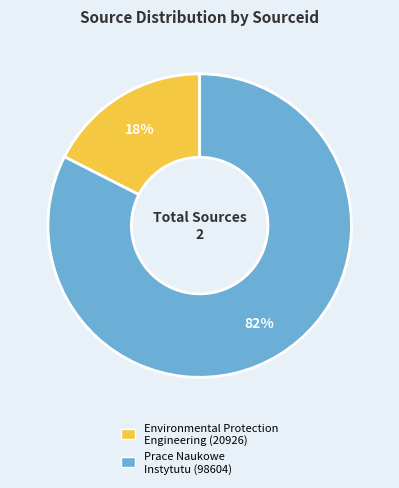

Is there a majority slice in this chart?

Yes